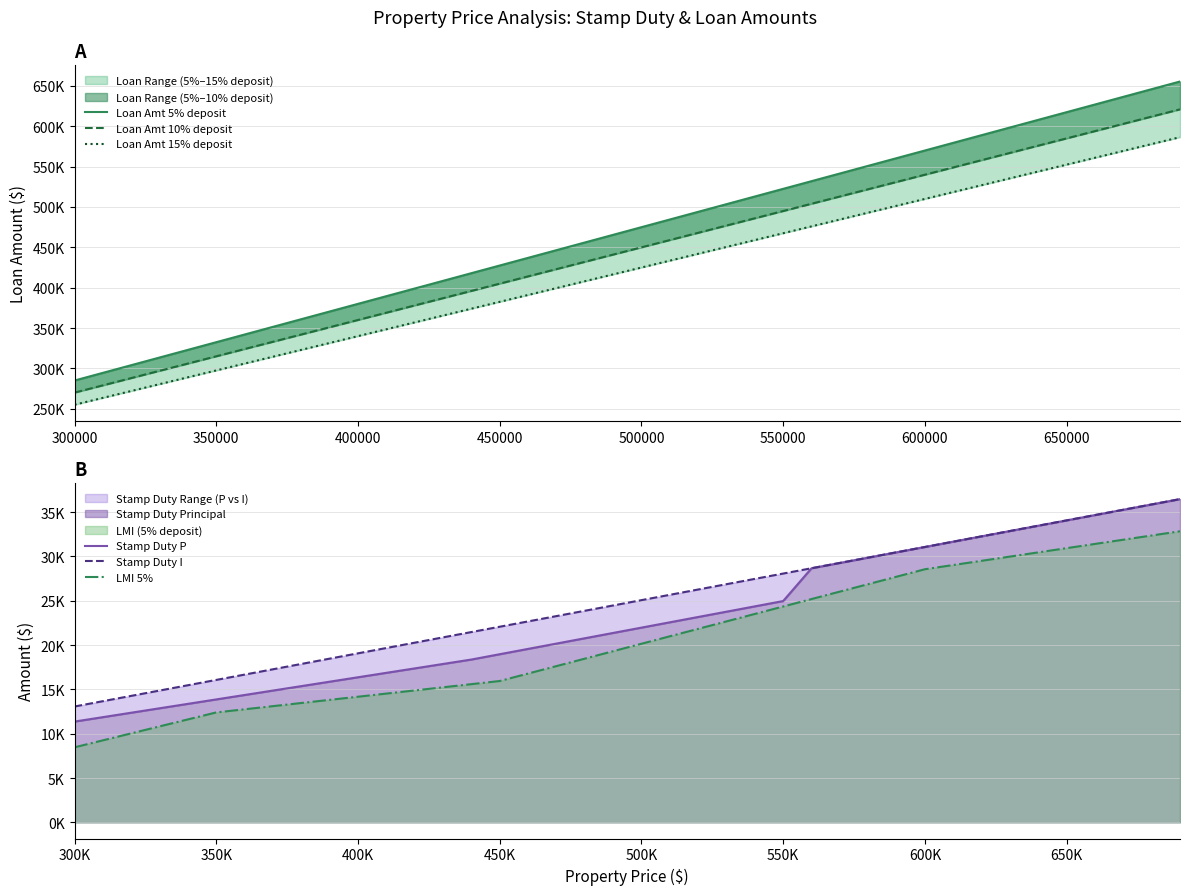

What is the maximum value shown in the chart?

655500